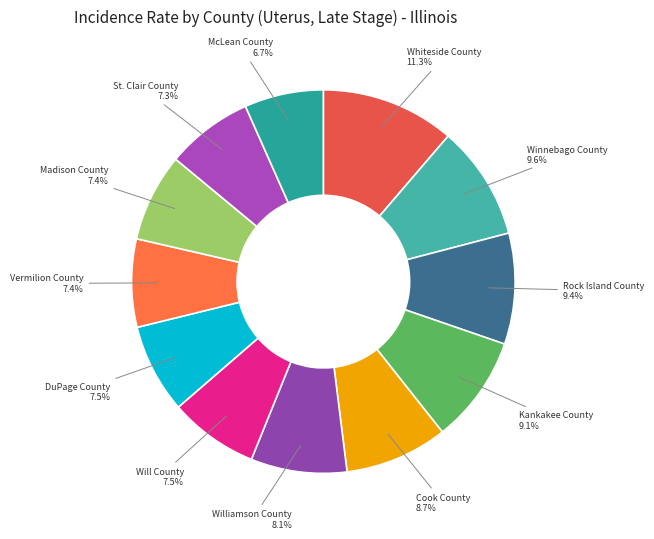

Is there a majority slice in this chart?

No